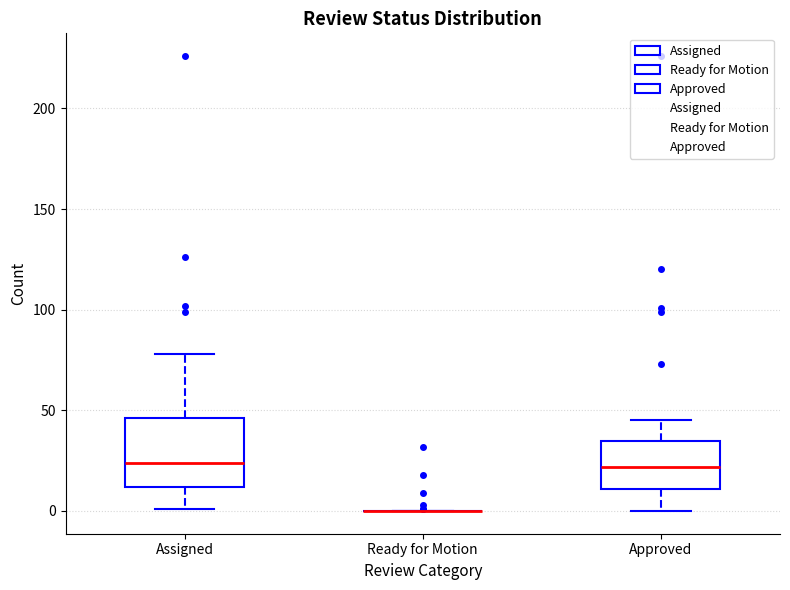

Reading left to right, read every box against the y-axis: the position of its median line, the range the box covers, and the ends of its whiskers. The values are not printed on the chart, so give them approximately, as read against the axis.

Assigned: median 25, box 10 to 45, whiskers 0 to 80
Ready for Motion: box collapsed to a line at 0, whiskers 0 to 0
Approved: median 20, box 10 to 35, whiskers 0 to 45